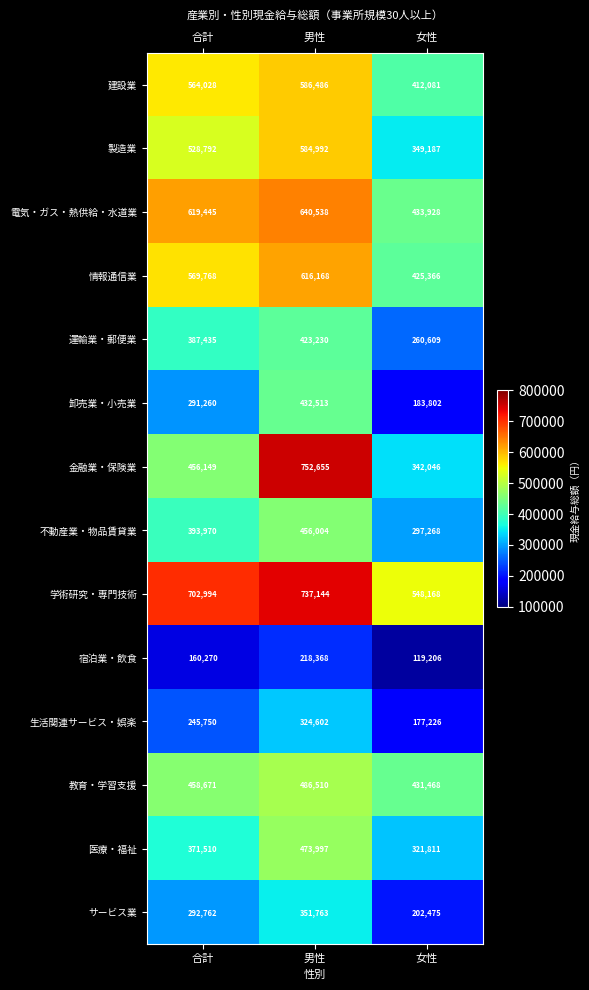

Count the 医療・福祉 values in the range 321811 to 473997.

3